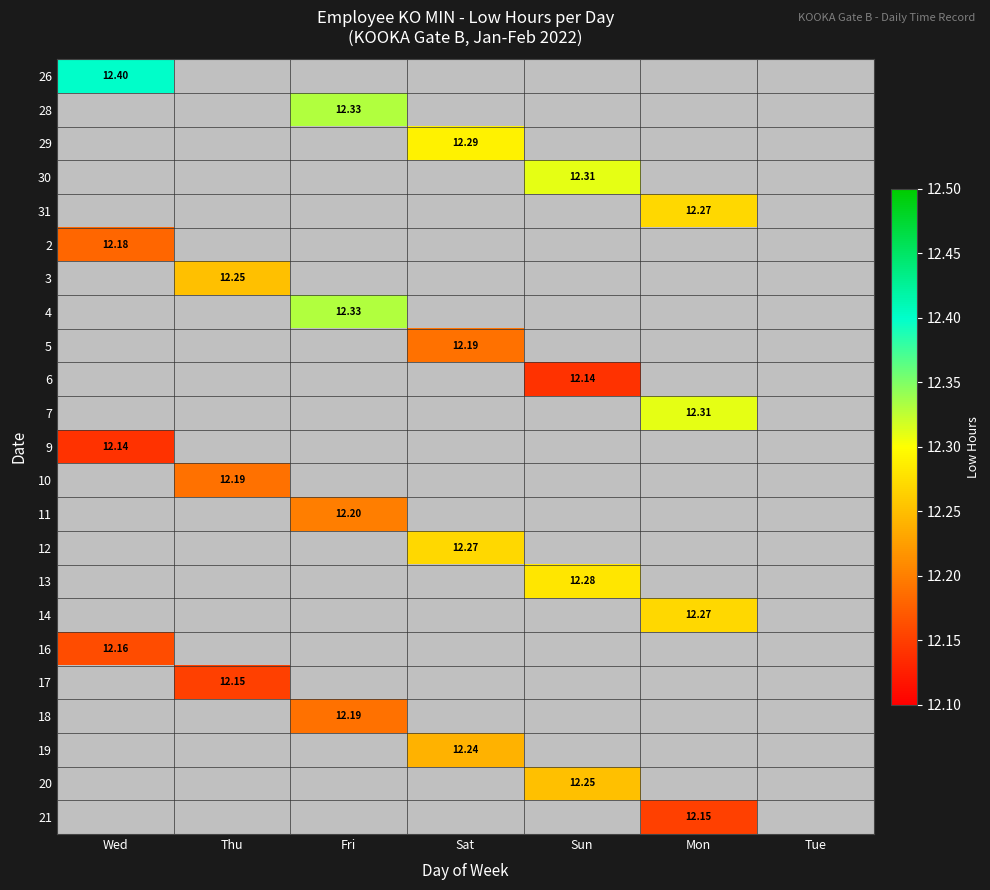

At how many categories does at least one series exceed 12?

6